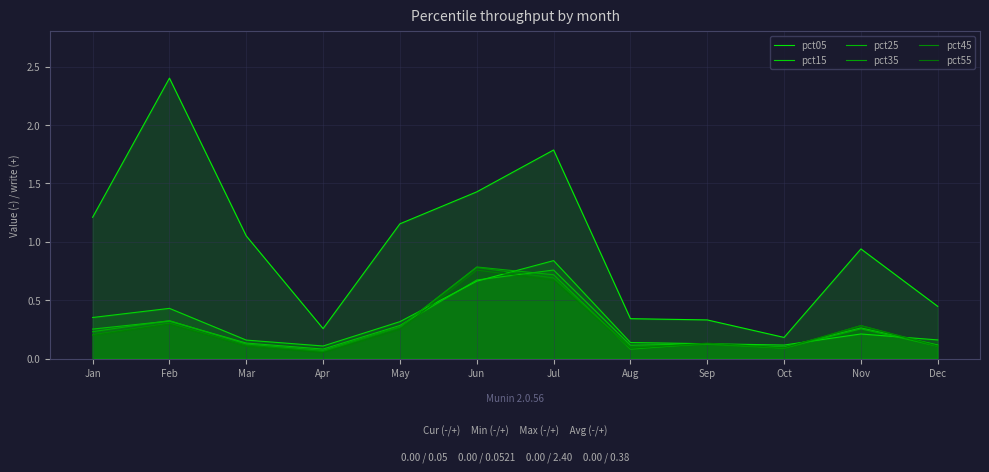

Which series has the widest spread of values?

pct05